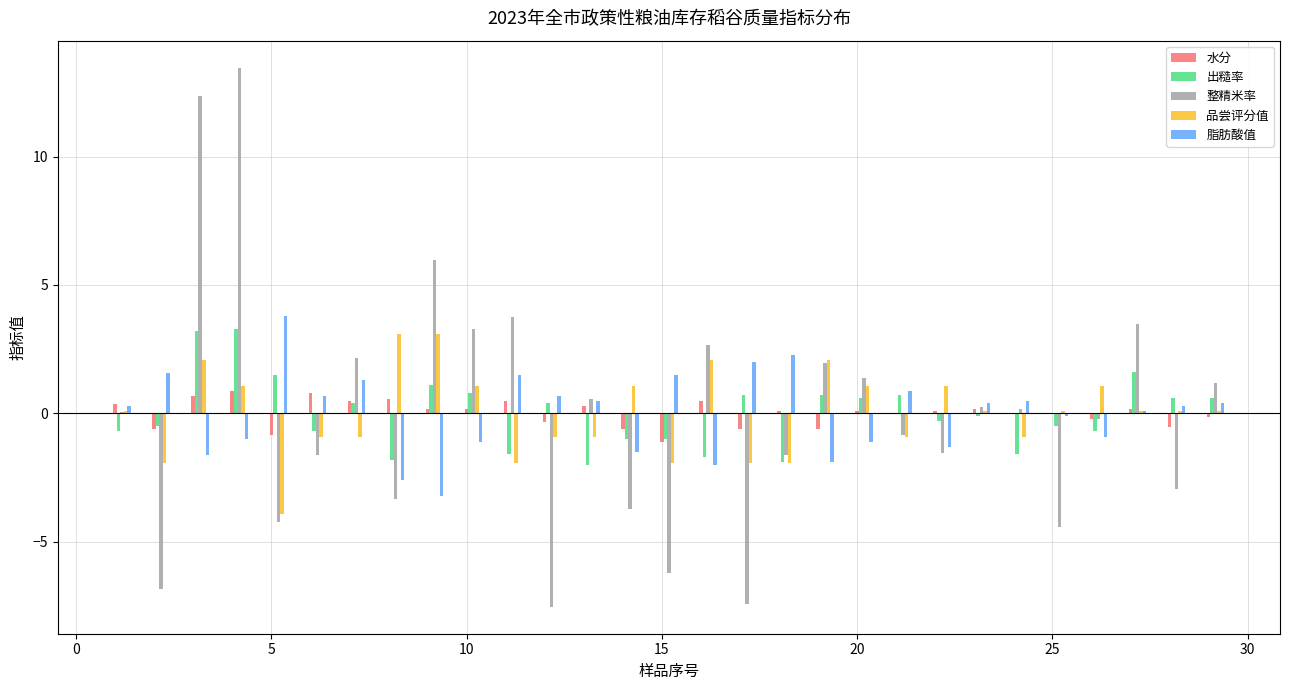

What is the maximum value for 脂肪酸值?

3.8